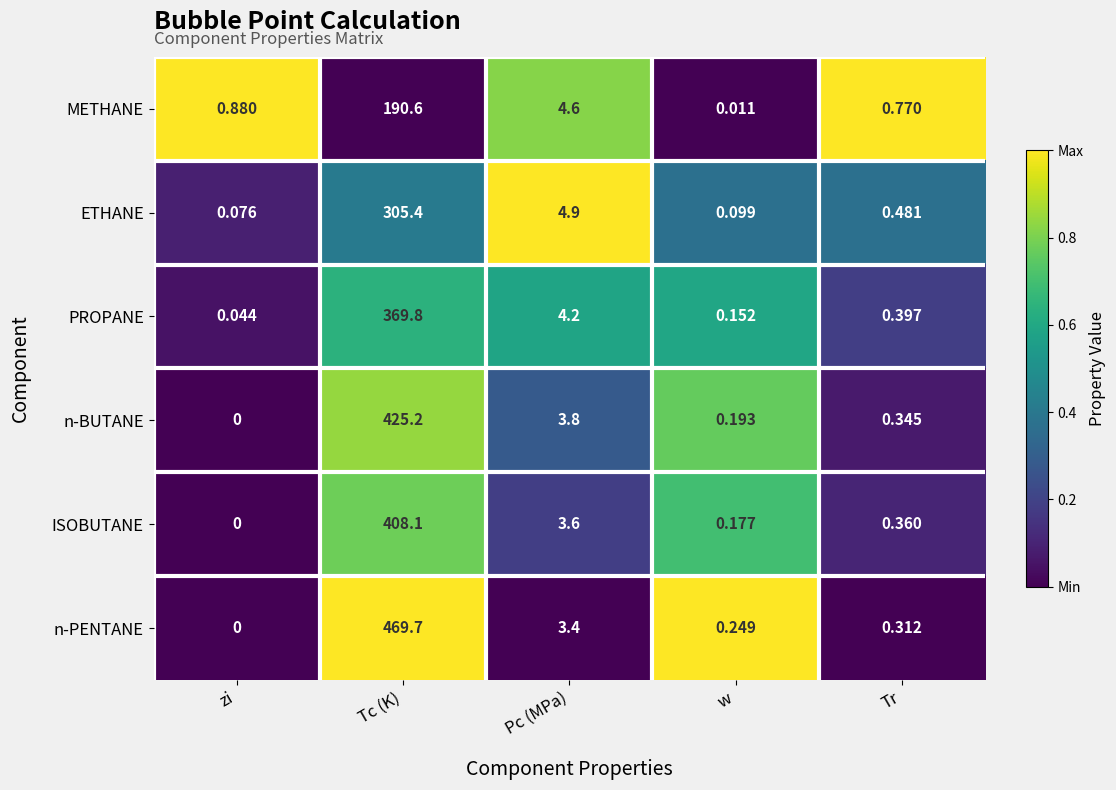

Between Tc (K) and Tr, which series saw the biggest shift?

n-PENTANE